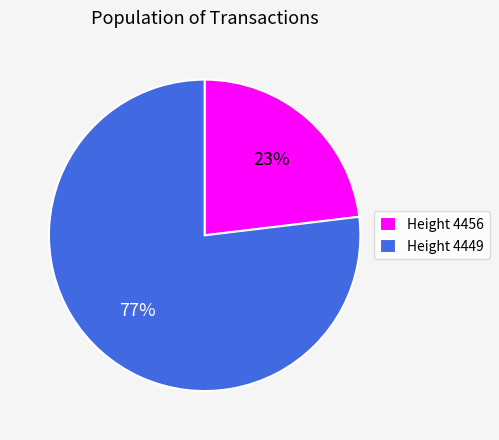

Do Height 4449 and Height 4456 together represent more than half of the pie?

Yes